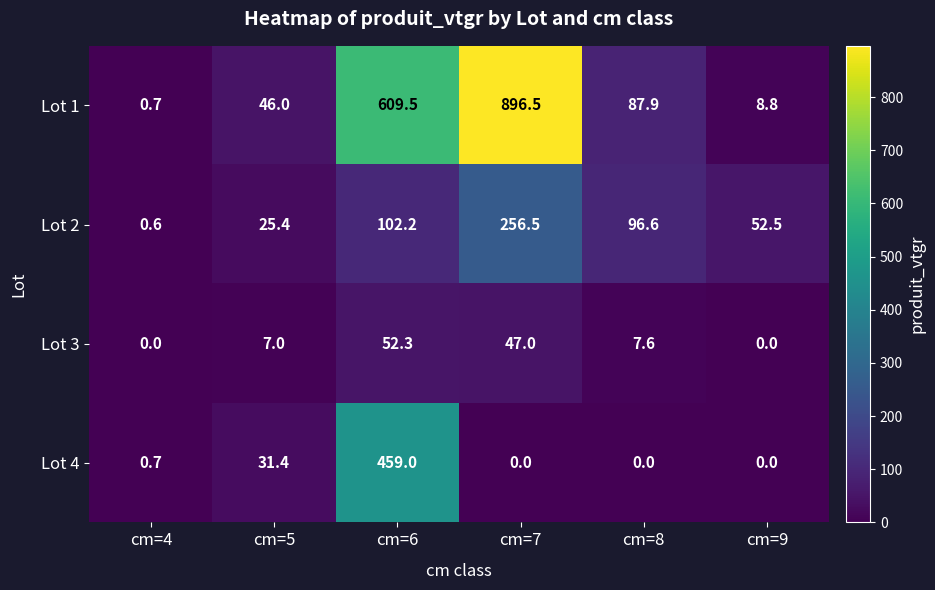

Which series changed the most between cm=6 and cm=9?

Lot 1